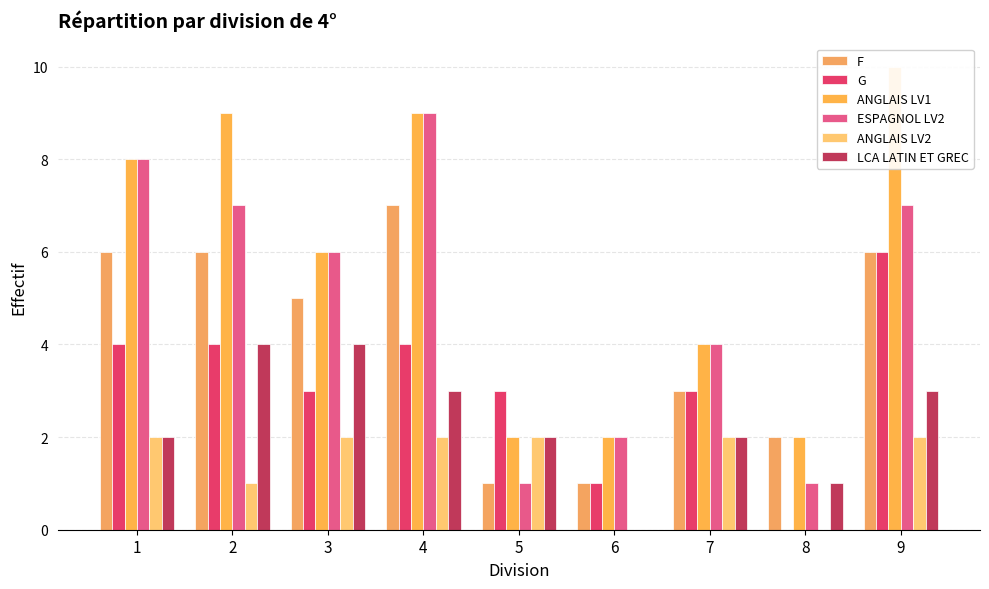

What is the maximum value for ANGLAIS LV1?

10